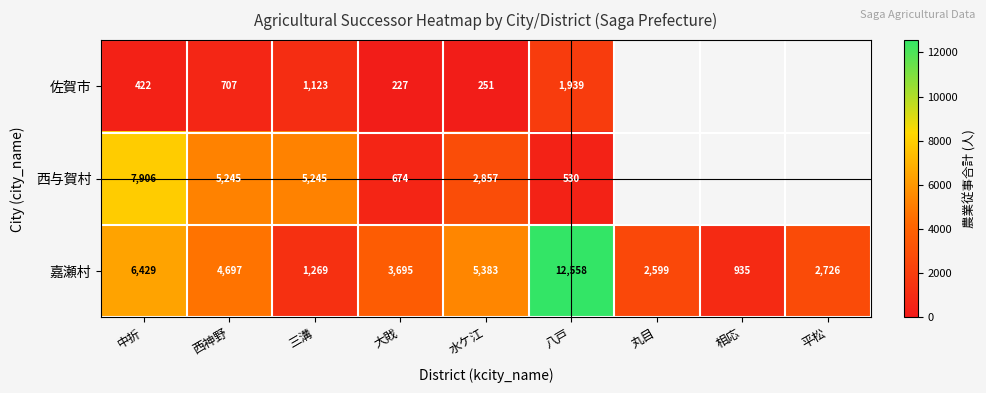

Which category has the lowest value in the 嘉瀬村 series?

相応